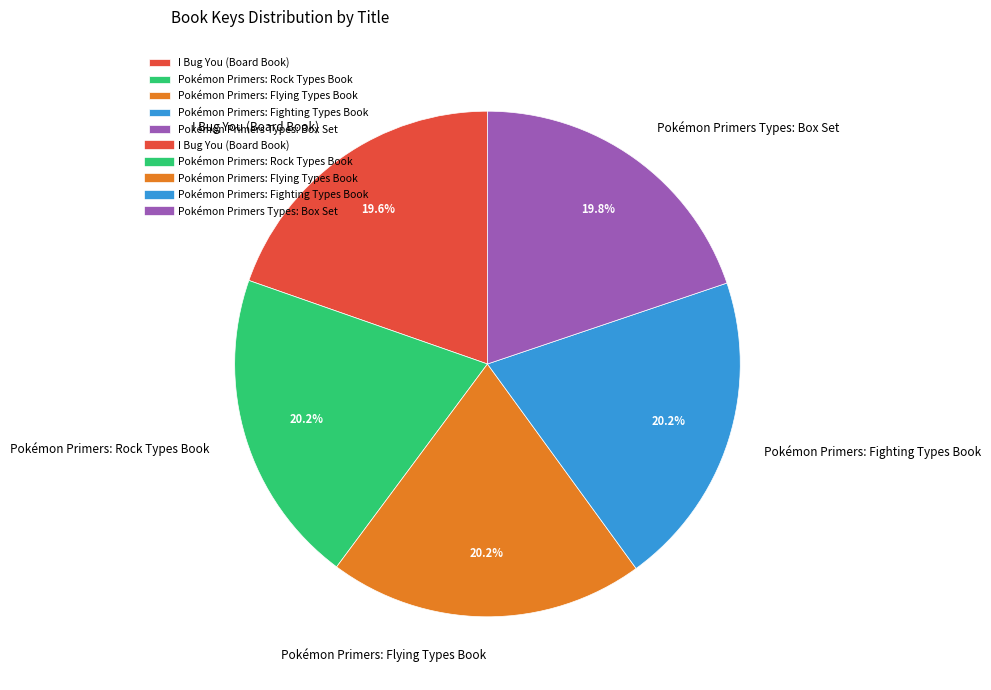

What percentage is the Pokémon Primers: Flying Types Book slice, to the nearest percent?

20%